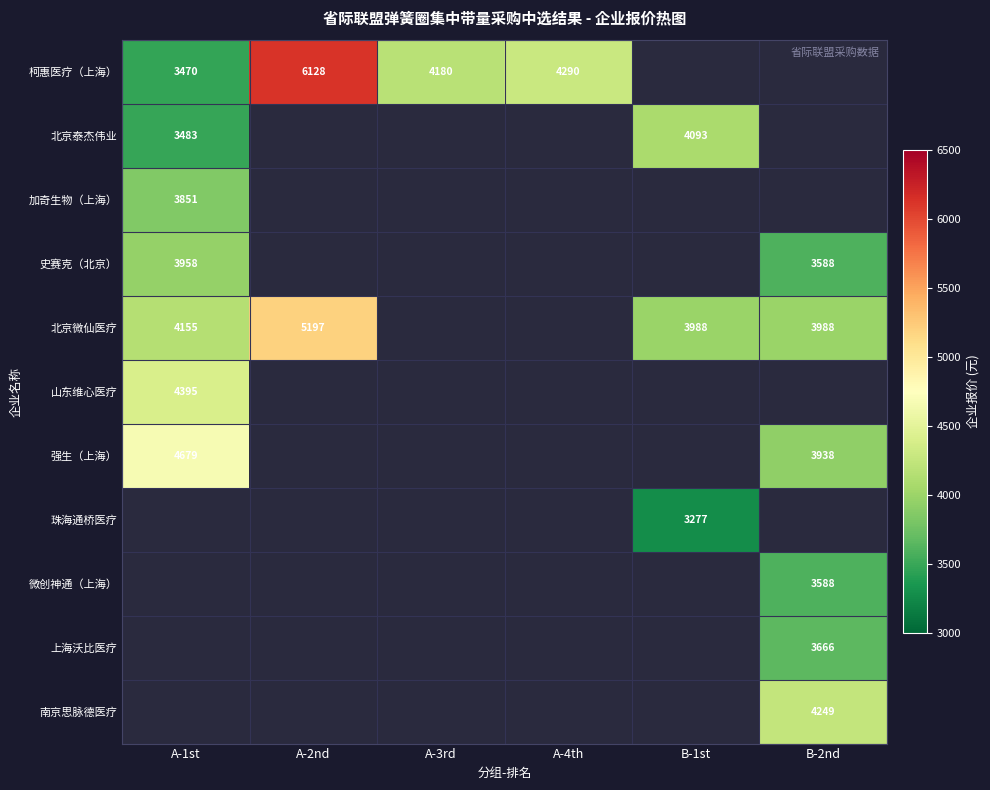

Is it true that 强生（上海） equals 4679 at A-1st?

True